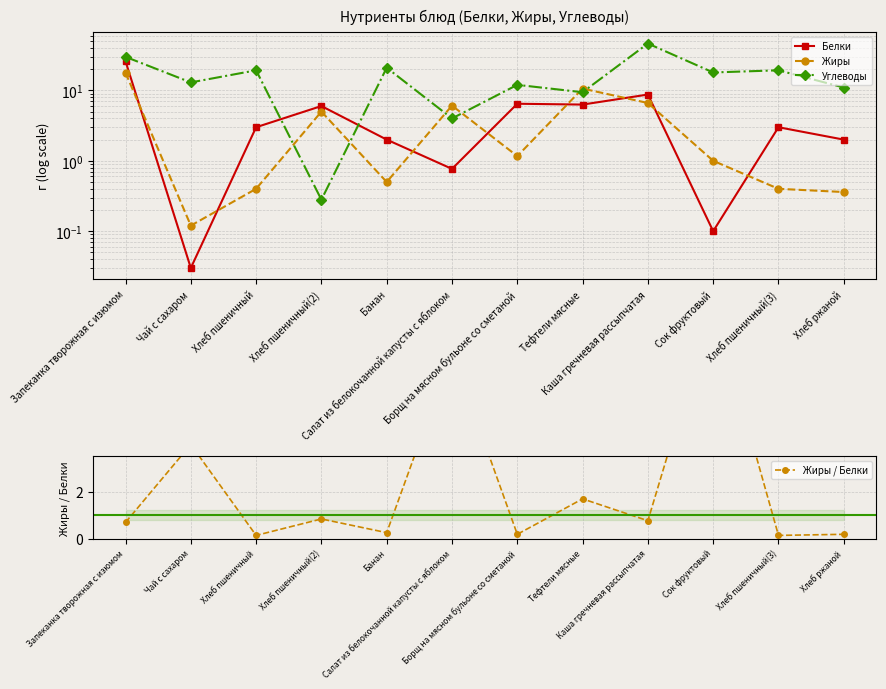

Is it true that Белки equals 3.0 at Хлеб пшеничный?

True